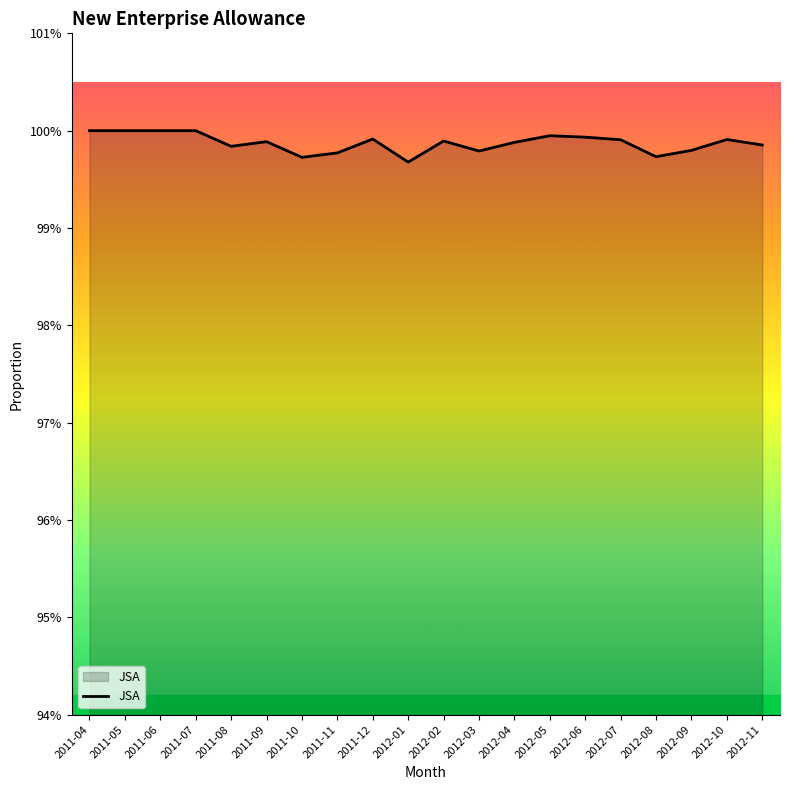

Does the chart have visible grid lines?

No